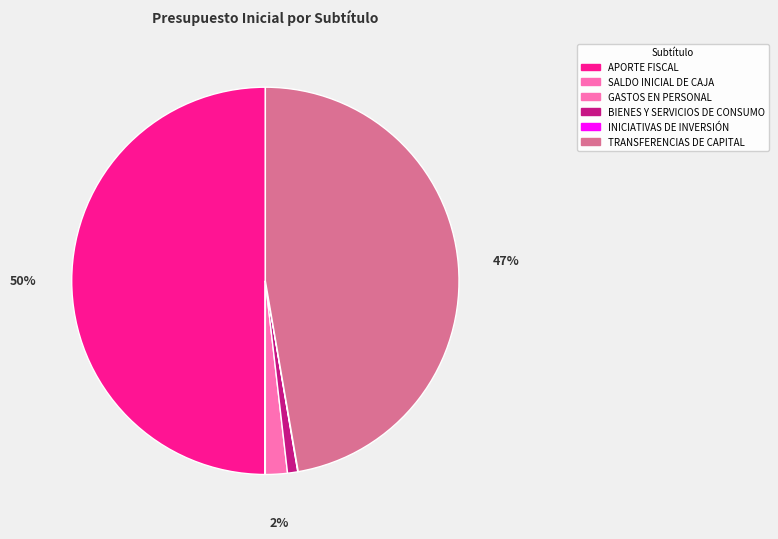

True or false: TRANSFERENCIAS DE CAPITAL accounts for 47% of the total.

True